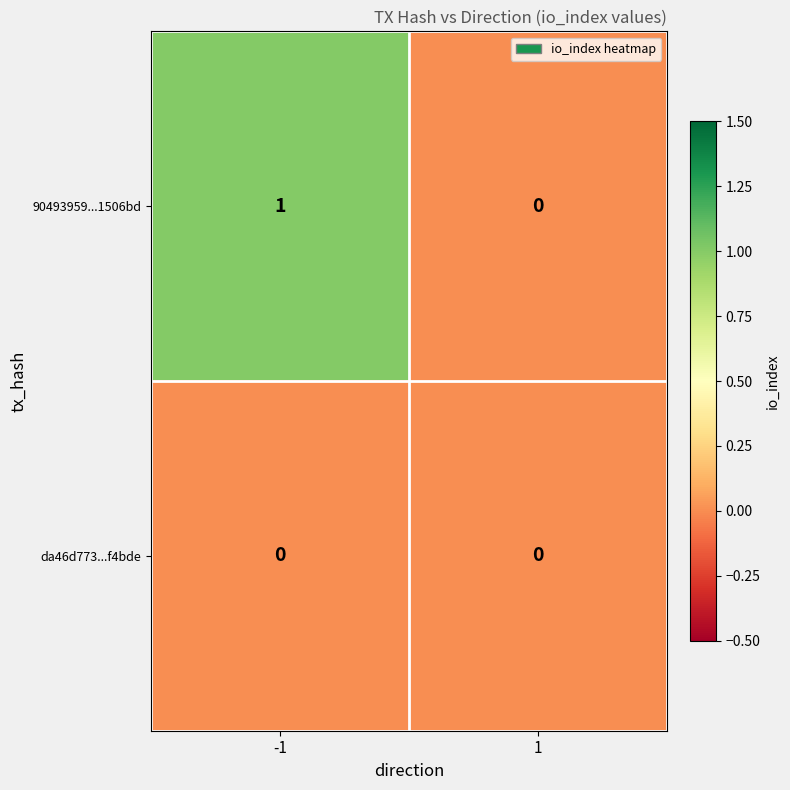

Which series has the largest range (max minus min)?

90493959...1506bd